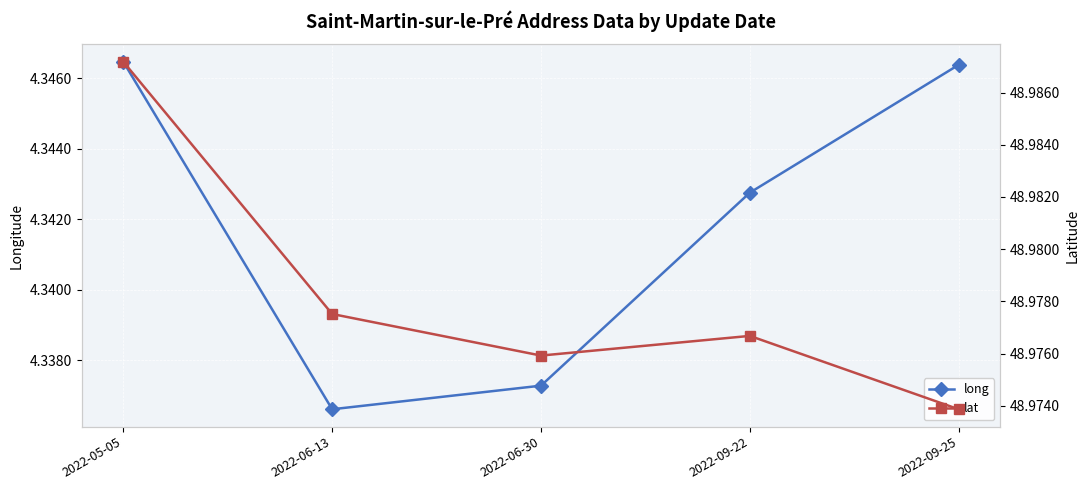

Which series has the widest spread of values?

lat